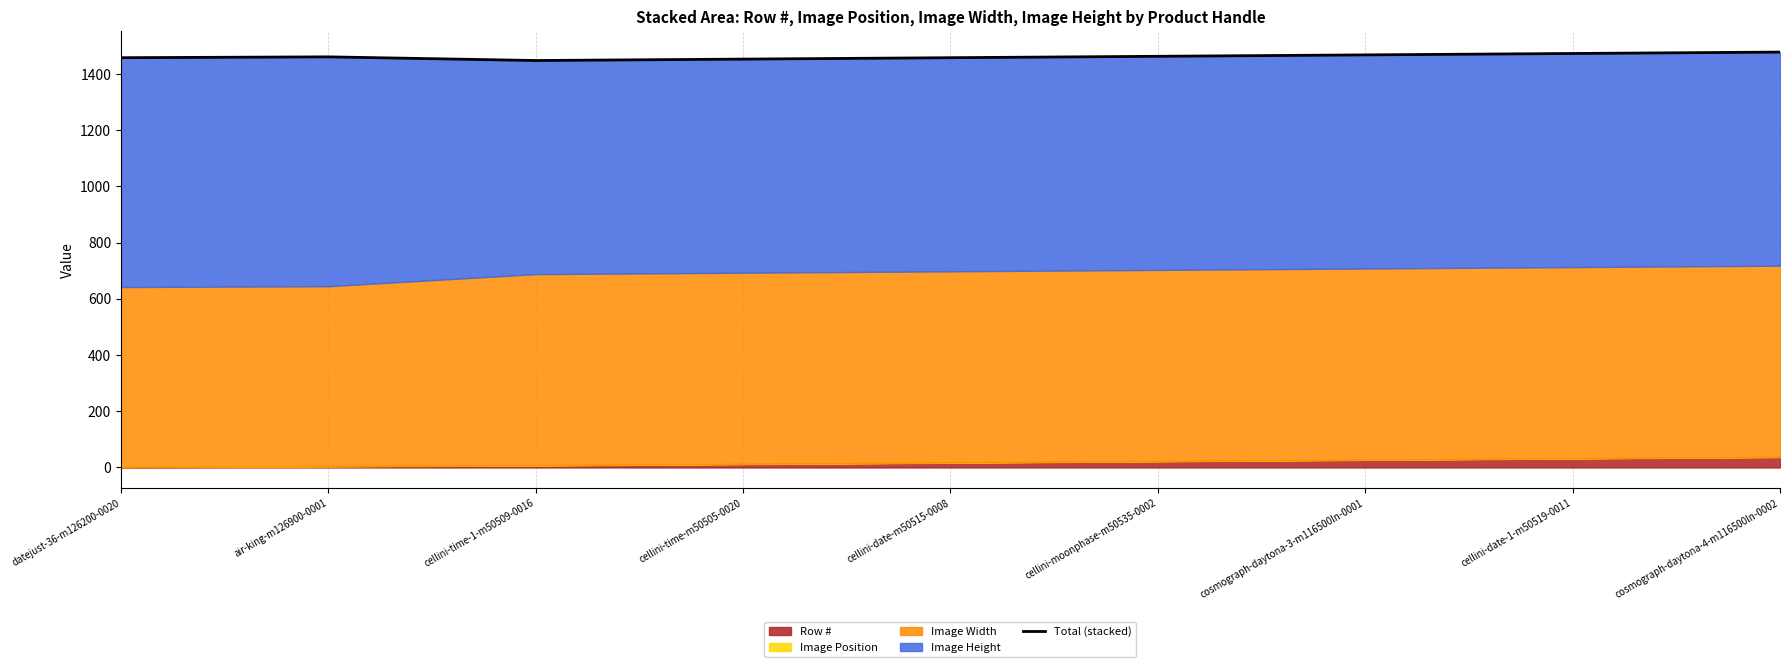

Rank the categories by value from highest to lowest.

cosmograph-daytona-4-m116500ln-0002, cellini-date-1-m50519-0011, cosmograph-daytona-3-m116500ln-0001, cellini-moonphase-m50535-0002, air-king-m126900-0001, datejust-36-m126200-0020, cellini-date-m50515-0008, cellini-time-m50505-0020, cellini-time-1-m50509-0016